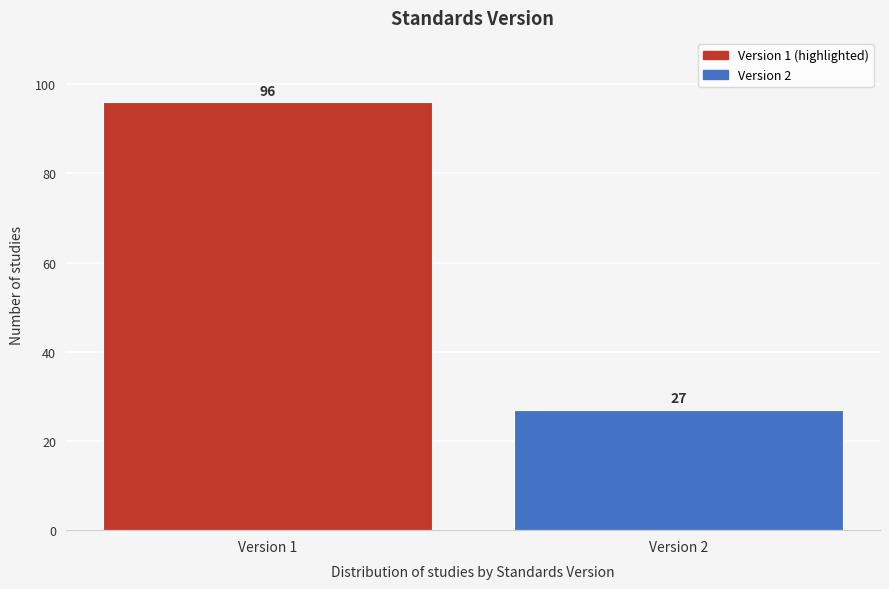

Reading left to right, list all the values displayed in this chart.

96	27